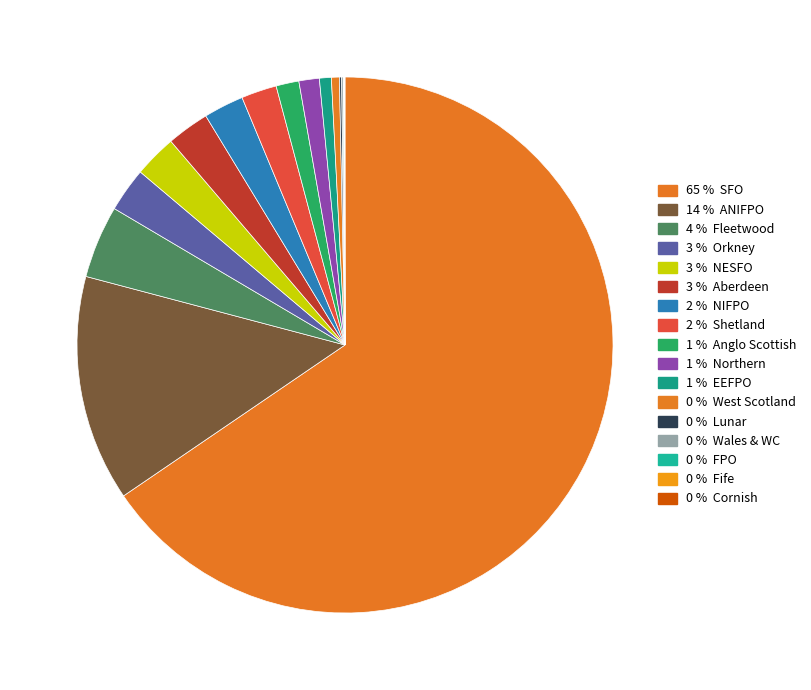

Which category has the biggest portion of the pie?

SFO